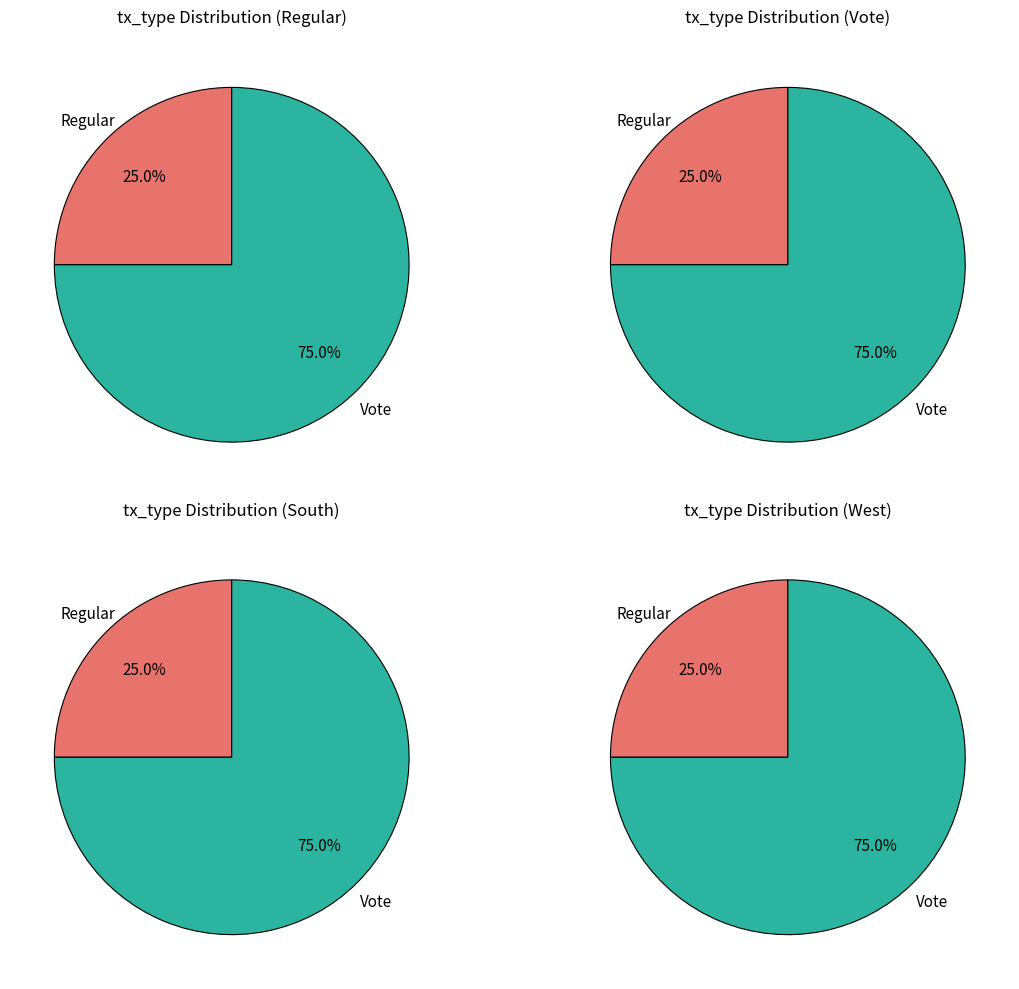

What is the largest slice in the pie chart?

Vote (direction=1)